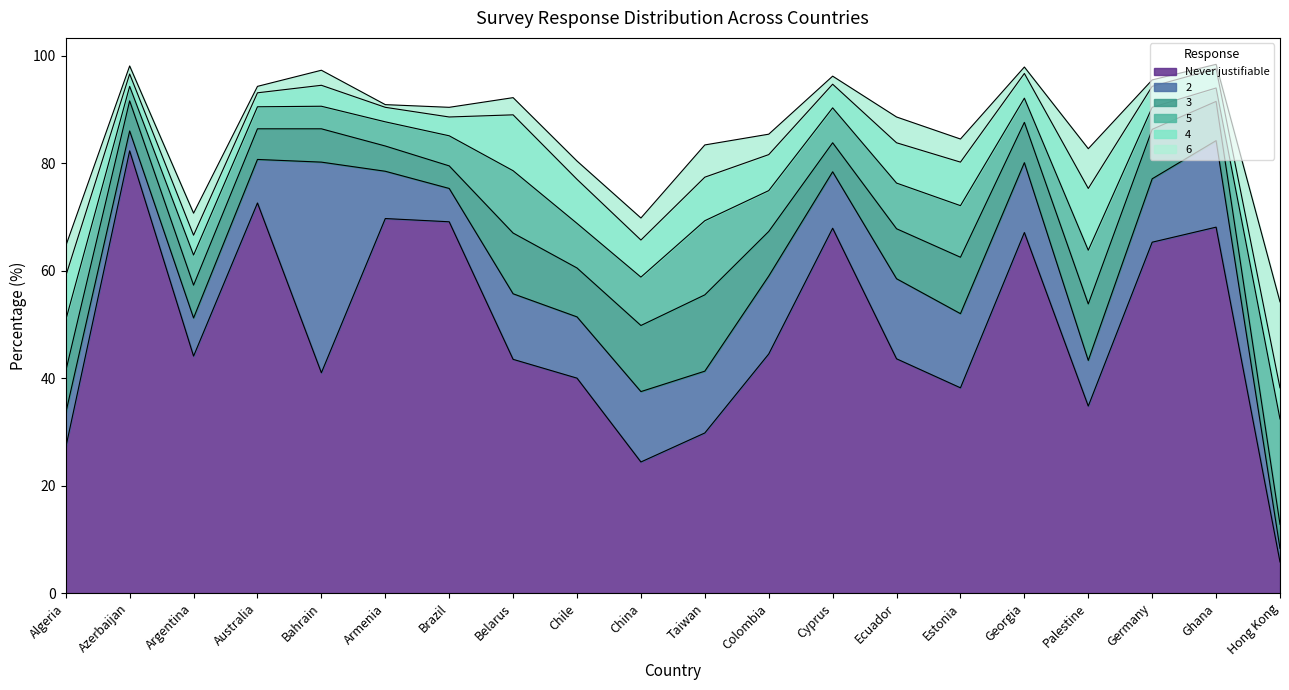

Reading left to right, what are all the values shown in this chart?

Never justifiable: Algeria=27.1	Azerbaijan=82.3	Argentina=44.1	Australia=72.6	Bahrain=41.0	Armenia=69.7	Brazil=69.1	Belarus=43.5	Chile=40.0	China=24.4	Taiwan=29.8	Colombia=44.5	Cyprus=67.9	Ecuador=43.6	Estonia=38.2	Georgia=67.1	Palestine=34.8	Germany=65.3	Ghana=68.1	Hong Kong=5.8
2: Algeria=6.4	Azerbaijan=3.7	Argentina=7.1	Australia=8.1	Bahrain=39.2	Armenia=8.8	Brazil=6.2	Belarus=12.2	Chile=11.4	China=13.1	Taiwan=11.5	Colombia=14.5	Cyprus=10.5	Ecuador=14.9	Estonia=13.8	Georgia=13.0	Palestine=8.5	Germany=11.8	Ghana=16.1	Hong Kong=2.5
3: Algeria=7.8	Azerbaijan=5.6	Argentina=6.1	Australia=5.7	Bahrain=6.2	Armenia=4.7	Brazil=4.2	Belarus=11.3	Chile=9.1	China=12.3	Taiwan=14.2	Colombia=8.3	Cyprus=5.4	Ecuador=9.3	Estonia=10.5	Georgia=7.5	Palestine=10.5	Germany=9.2	Ghana=7.3	Hong Kong=4.5
5: Algeria=9.5	Azerbaijan=2.7	Argentina=5.6	Australia=4.1	Bahrain=4.2	Armenia=4.5	Brazil=5.6	Belarus=11.6	Chile=8.3	China=9.0	Taiwan=13.8	Colombia=7.6	Cyprus=6.5	Ecuador=8.5	Estonia=9.6	Georgia=4.5	Palestine=10.0	Germany=4.1	Ghana=2.5	Hong Kong=19.6
4: Algeria=8.2	Azerbaijan=2.3	Argentina=3.7	Australia=2.6	Bahrain=3.9	Armenia=2.7	Brazil=3.5	Belarus=10.4	Chile=8.2	China=6.9	Taiwan=8.1	Colombia=6.7	Cyprus=4.4	Ecuador=7.5	Estonia=8.1	Georgia=4.6	Palestine=11.5	Germany=3.9	Ghana=3.6	Hong Kong=5.8
6: Algeria=5.6	Azerbaijan=1.5	Argentina=4.1	Australia=1.2	Bahrain=2.8	Armenia=0.5	Brazil=1.8	Belarus=3.2	Chile=3.4	China=4.1	Taiwan=6.0	Colombia=3.8	Cyprus=1.5	Ecuador=4.8	Estonia=4.3	Georgia=1.2	Palestine=7.4	Germany=1.2	Ghana=0.8	Hong Kong=16.0